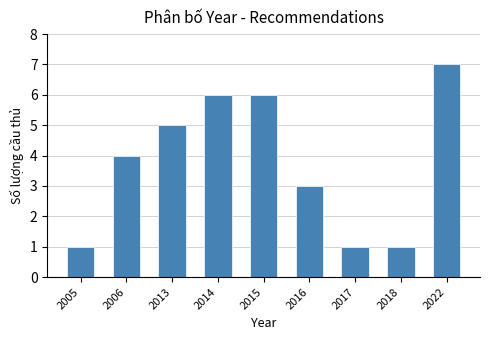

Reading left to right, transcribe all the data shown in this chart.

1	4	5	6	6	3	1	1	7